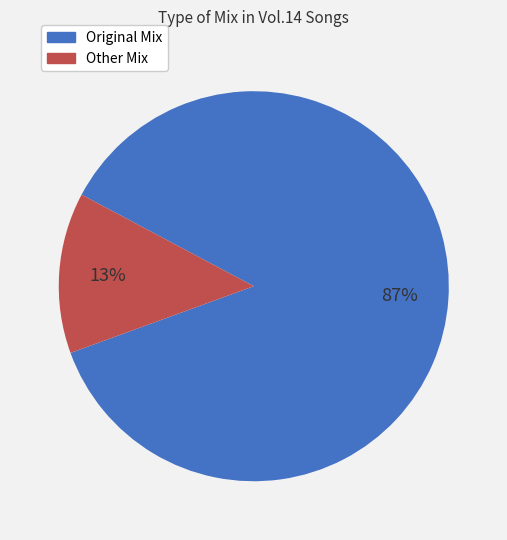

Does Other Mix represent more than half of the total?

No